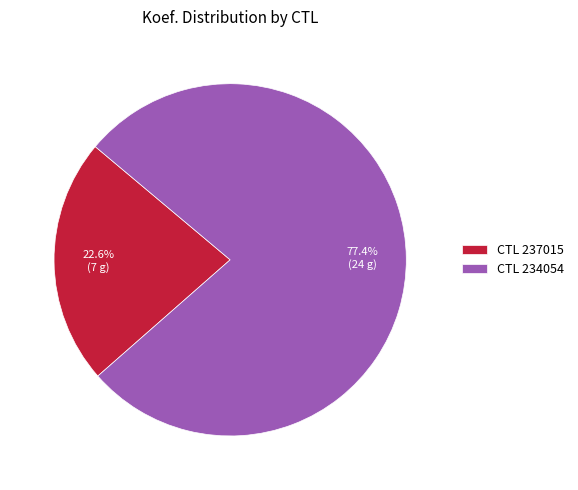

Which category has the biggest portion of the pie?

CTL 234054